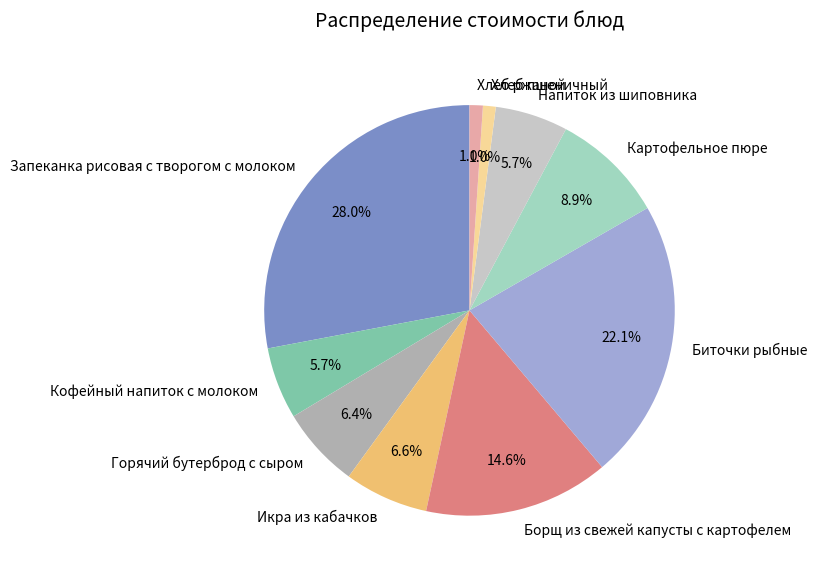

Which category has the biggest portion of the pie?

Запеканка рисовая с творогом с молоком